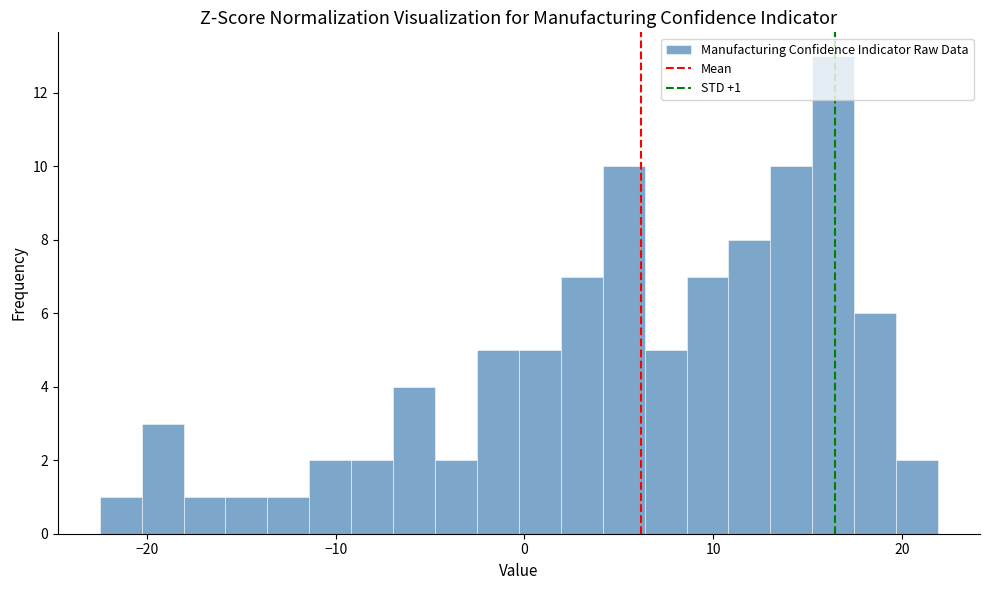

Around what value on the x-axis is the tallest bar? Give the approximate position of its centre, as read against the axis.

16